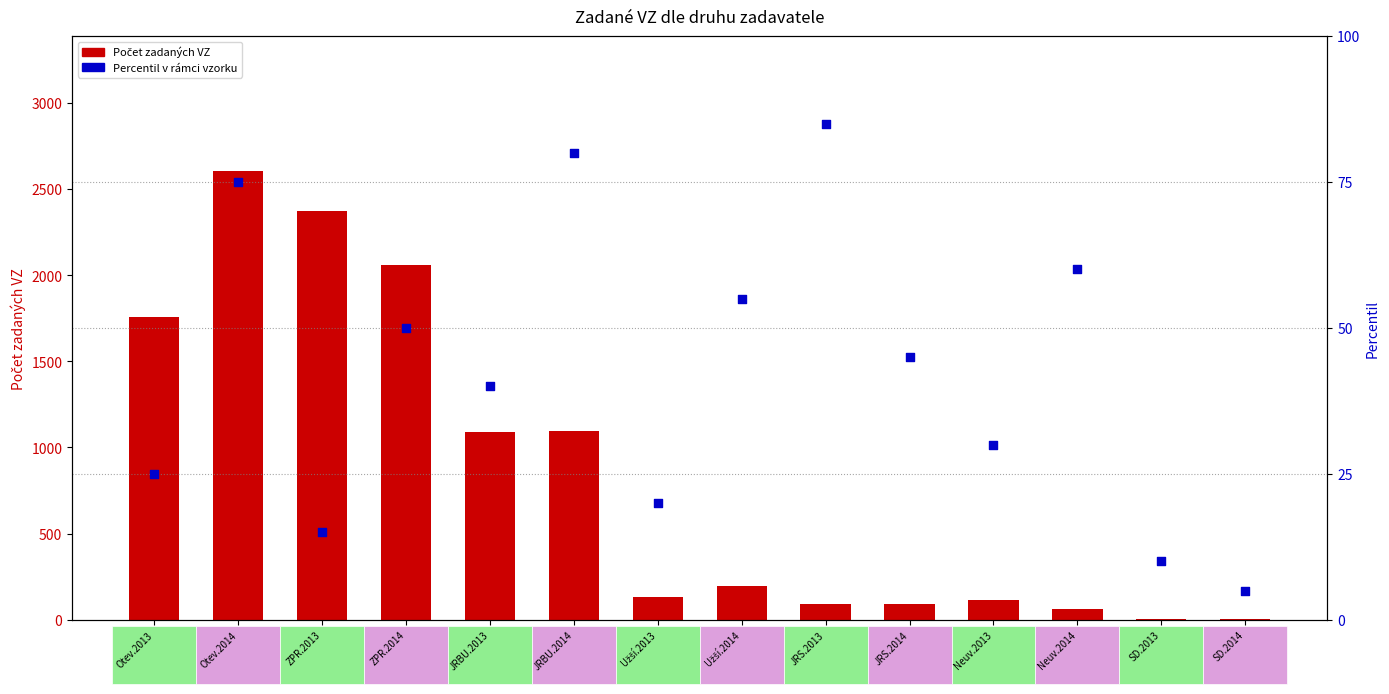

What are all the series names shown in the legend?

Počet zadaných VZ, Percentil v rámci vzorku